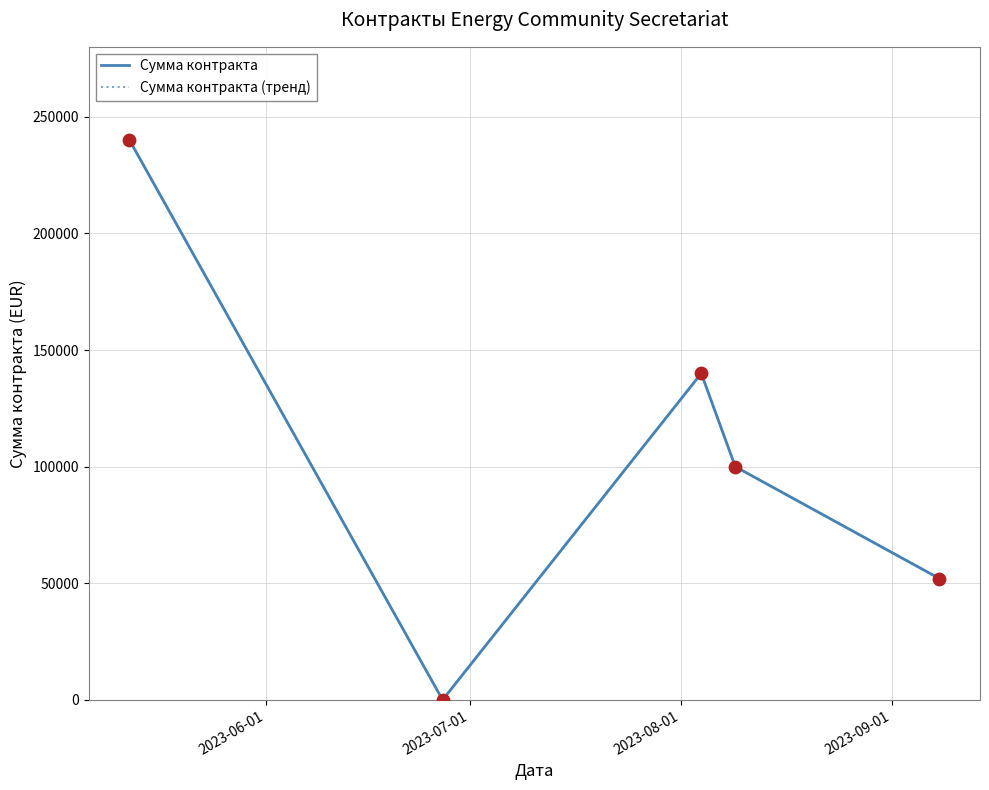

Which series has the largest total across all categories?

Сумма контракта